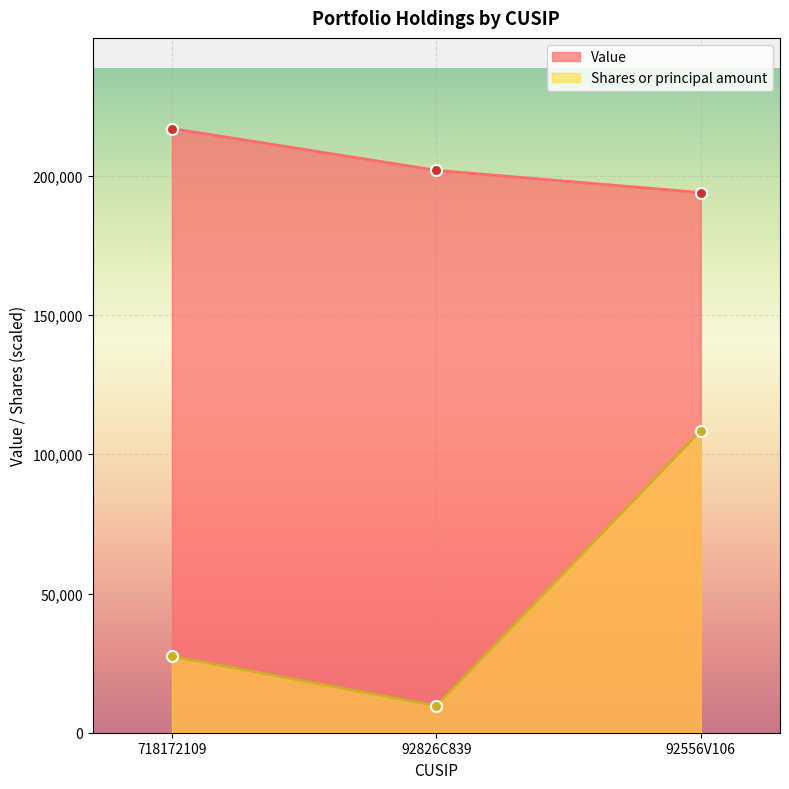

What is the difference between the maximum and minimum values in the Shares or principal amount series?

98820.0